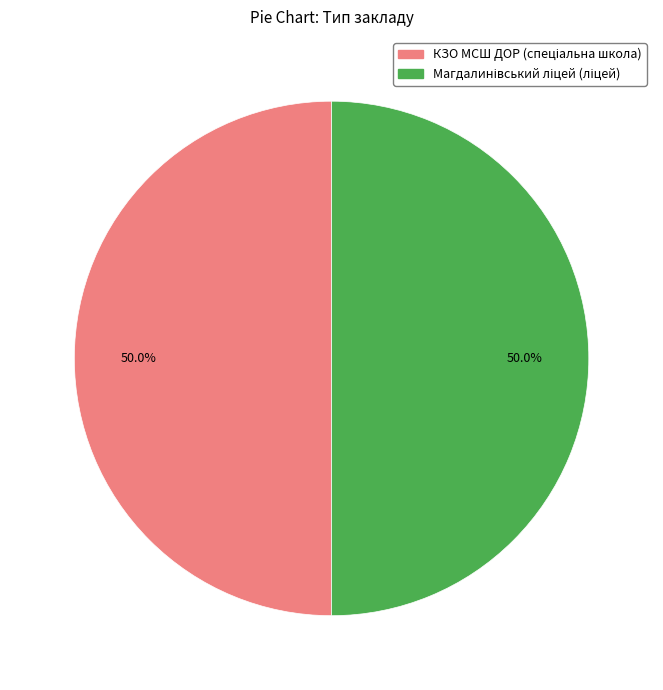

To the nearest percent, what is the average slice percentage?

50%